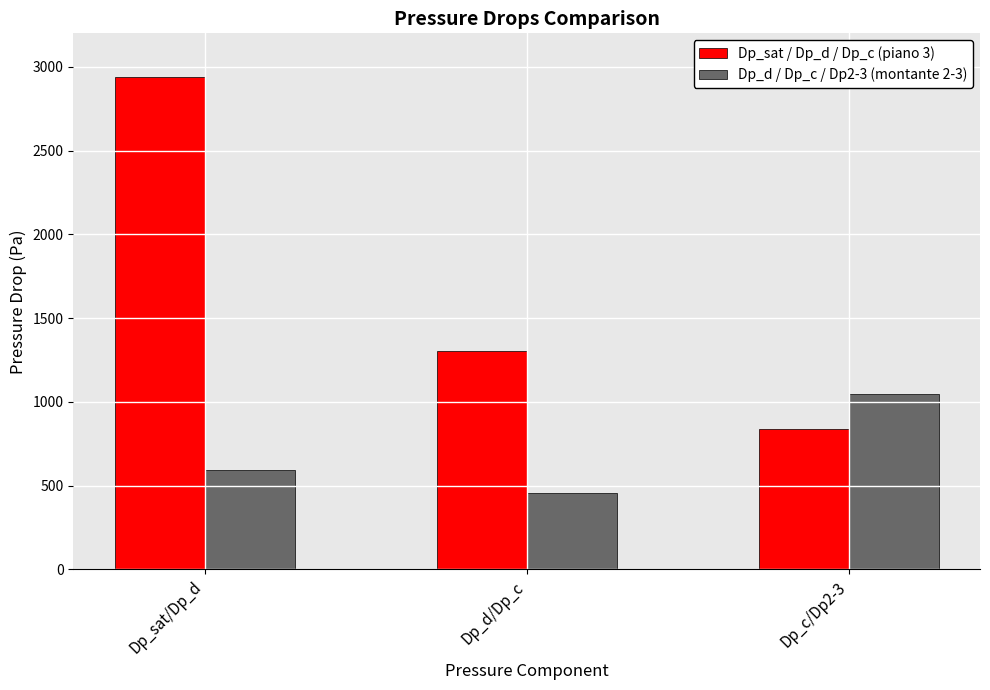

How many bars are there in total?

6